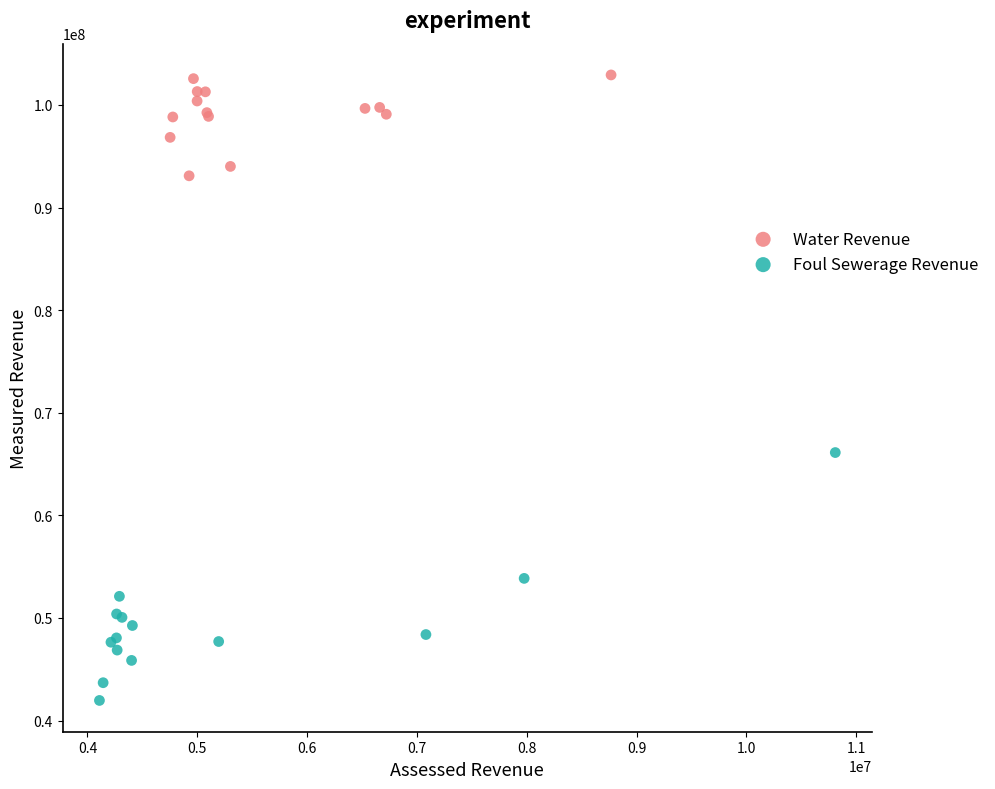

Which series reaches the minimum Y coordinate?

Foul Sewerage Revenue